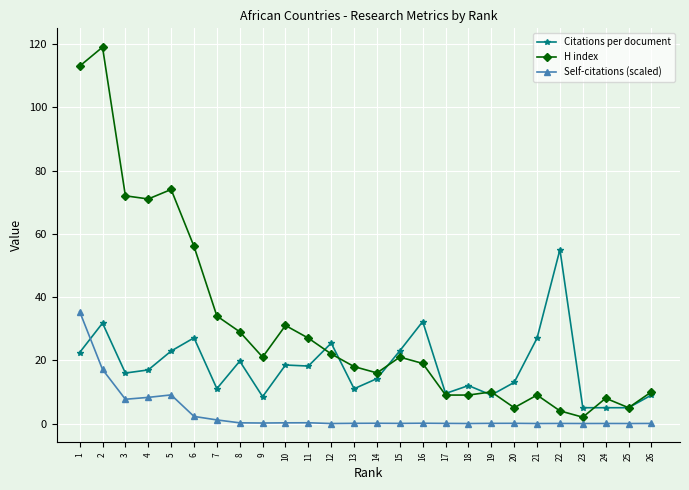

What is the difference between the Self-citations (scaled) values at 14 and 24?

0.1